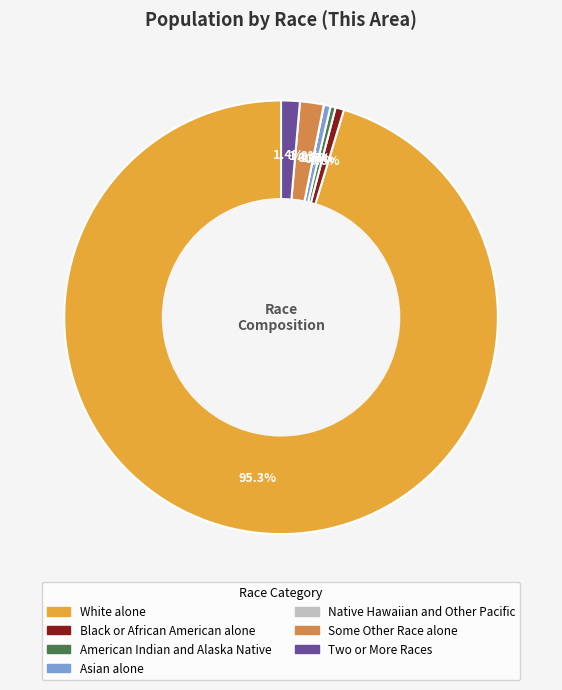

How many segments does this pie chart have?

7